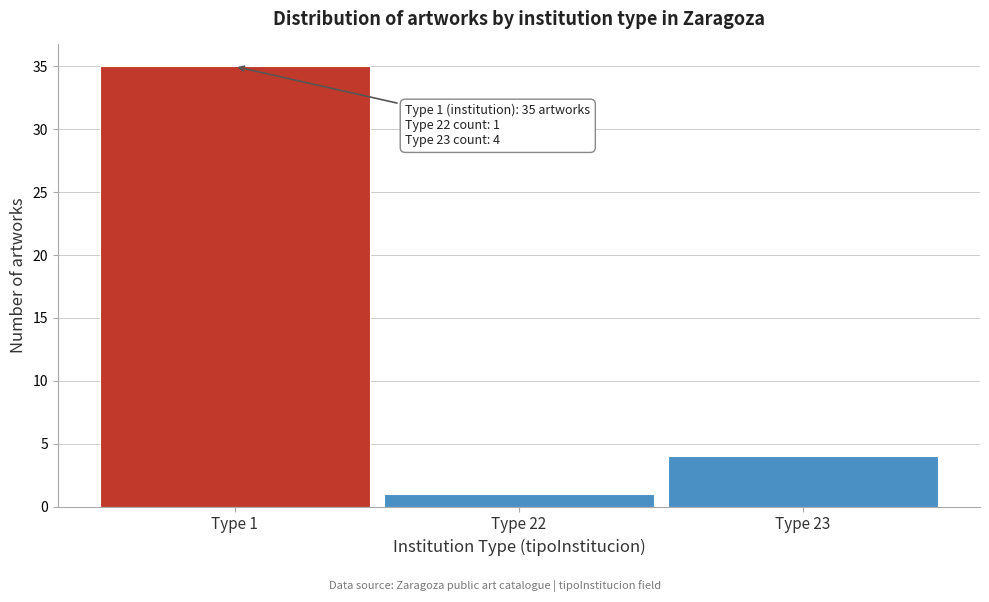

Reading left to right, transcribe all the data shown in this chart.

Type 1=35	Type 22=1	Type 23=4